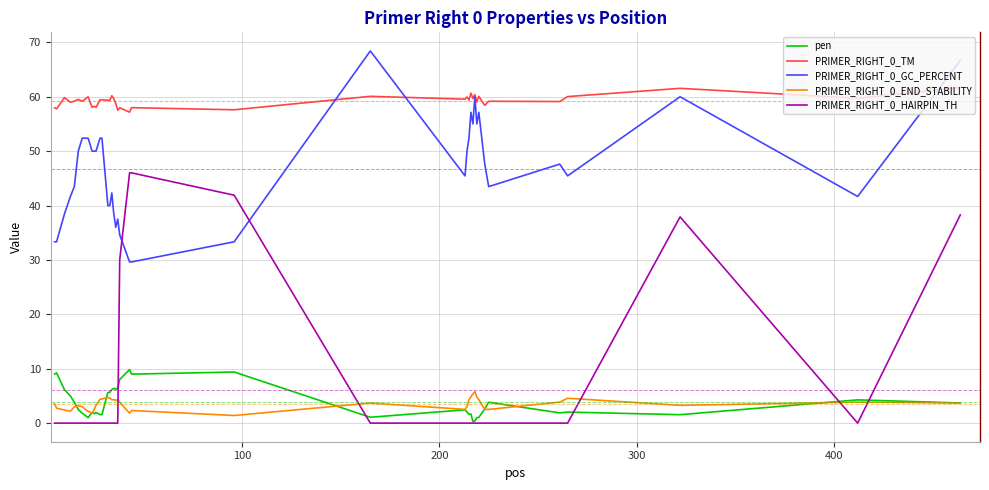

List the series in order of their peak value, highest first.

PRIMER_RIGHT_0_GC_PERCENT, PRIMER_RIGHT_0_TM, PRIMER_RIGHT_0_HAIRPIN_TH, pen, PRIMER_RIGHT_0_END_STABILITY